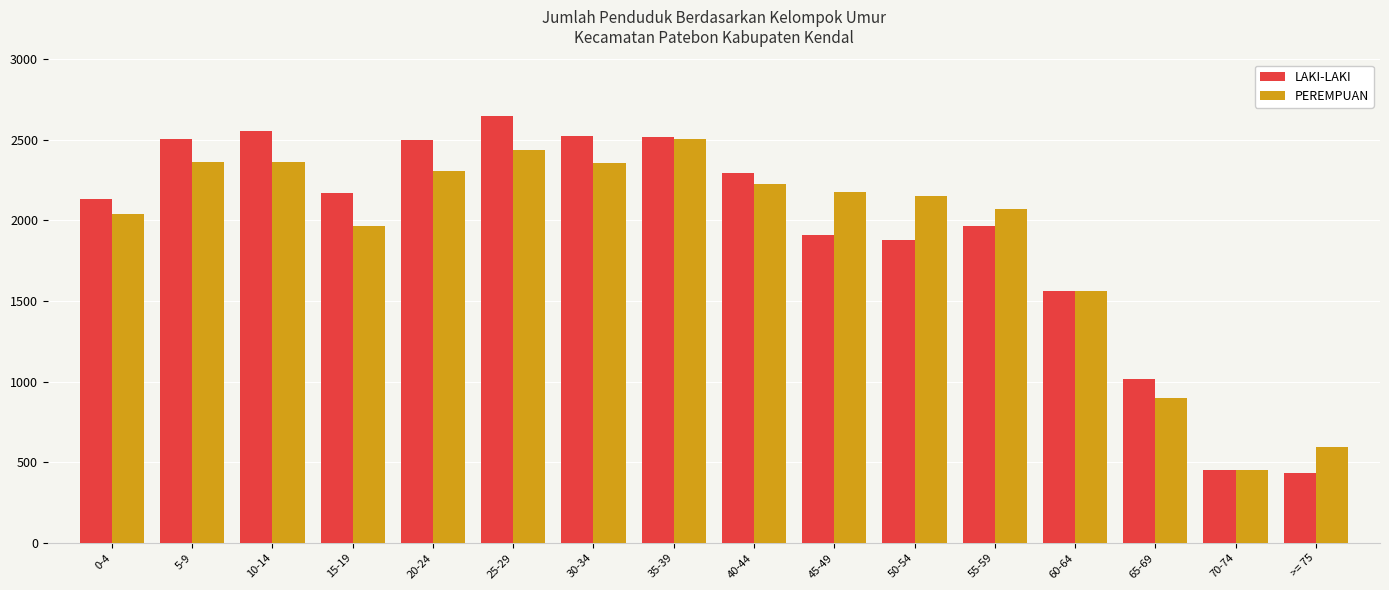

At which category is the sum across all series the highest?

25-29